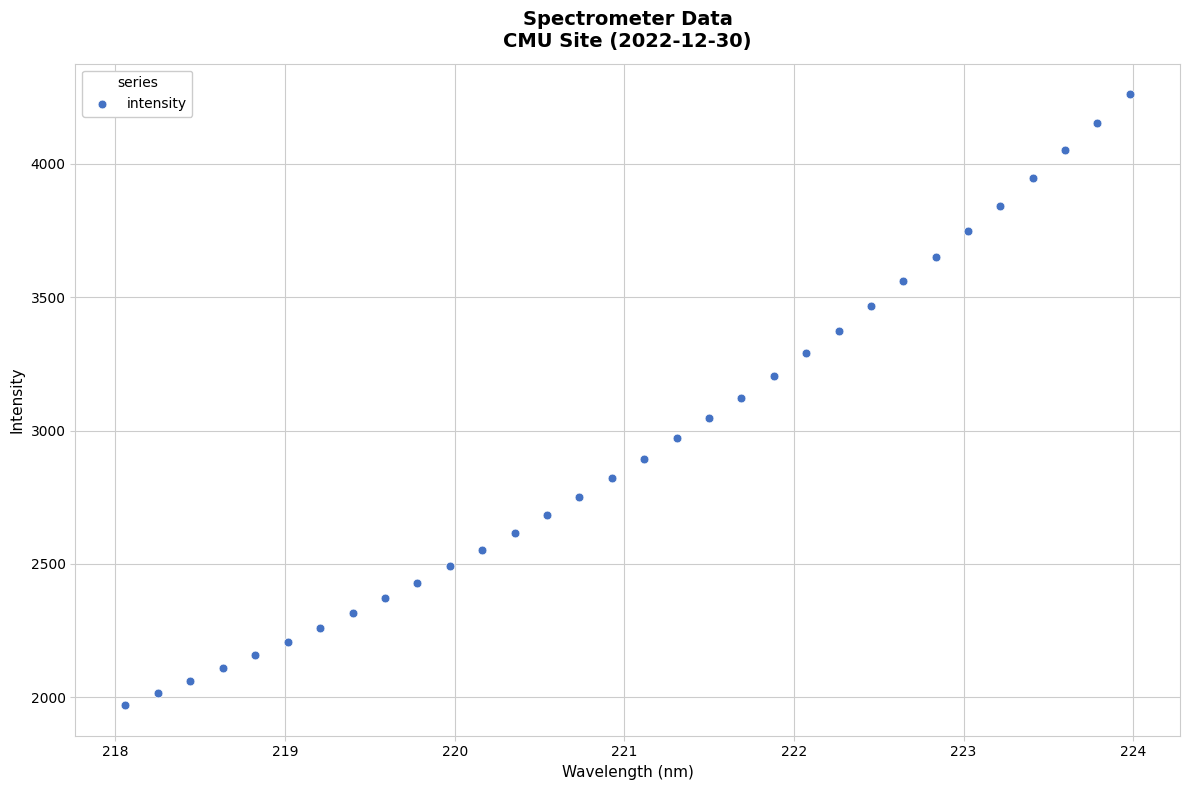

What is the range of X values (max minus min)?

5.9